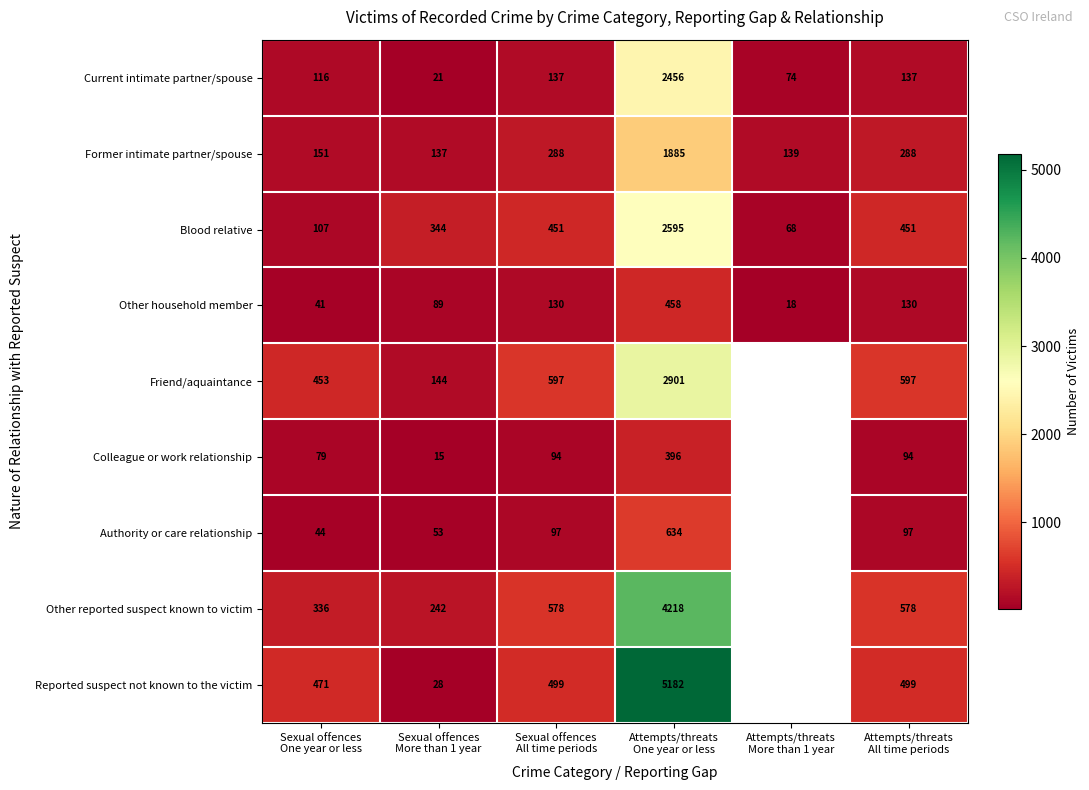

At which category is the sum across all series the highest?

Attempts/threats
One year or less